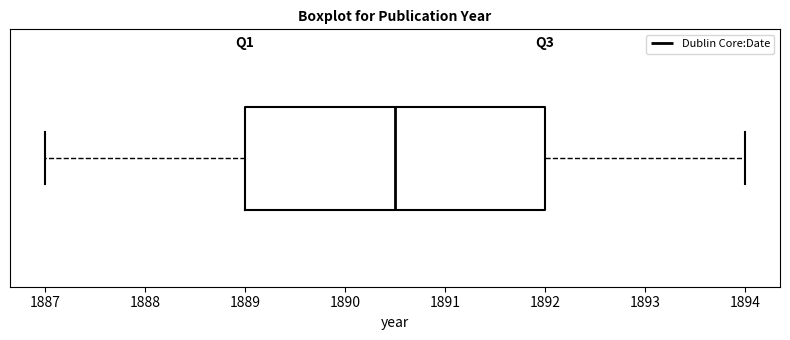

Where is the left edge of the box on the x-axis? The values are not printed on the chart, so give them approximately, as read against the axis.

1889.0